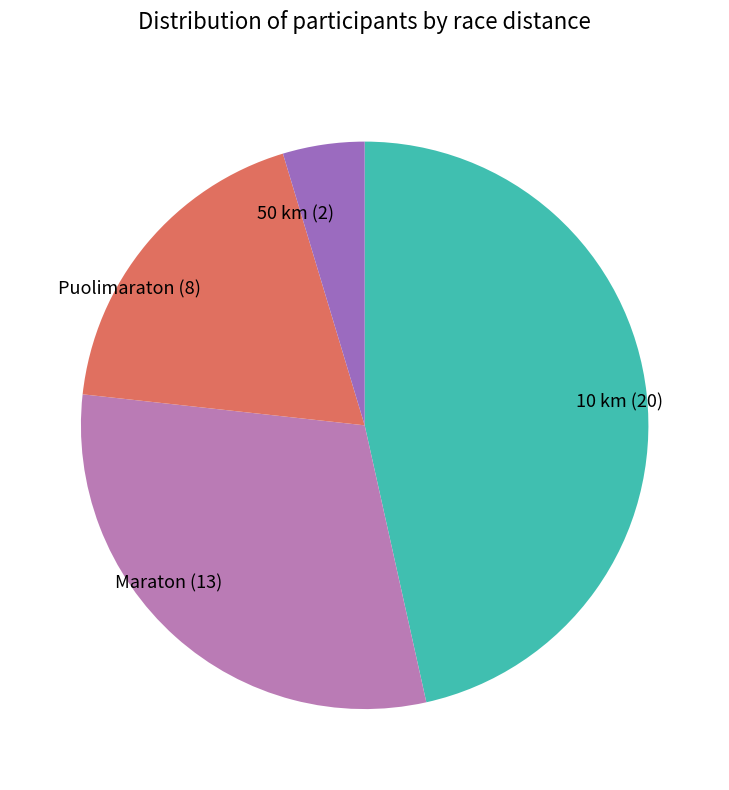

Which has a higher value, Maraton (13) or 50 km (2)?

Maraton (13)